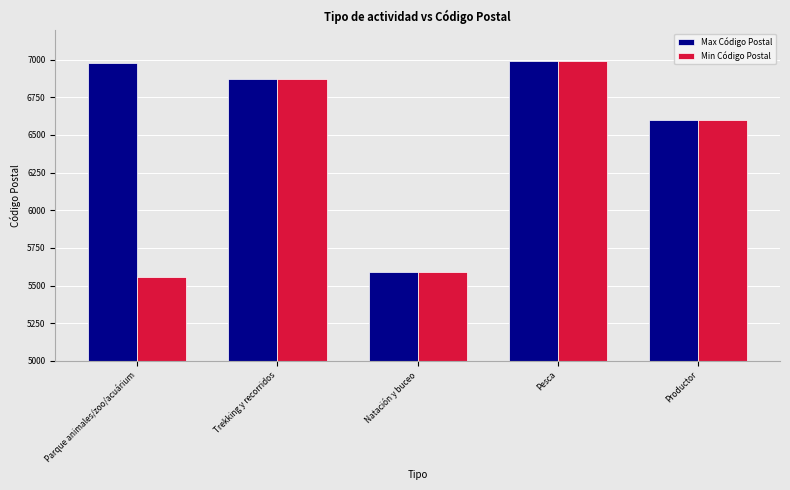

Rank the series at Parque animales/zoo/acuárium from highest to lowest value.

Max Código Postal, Min Código Postal